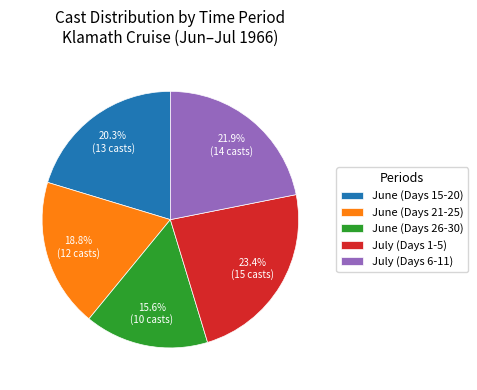

Does June (Days 21-25) account for over 50% of the chart?

No